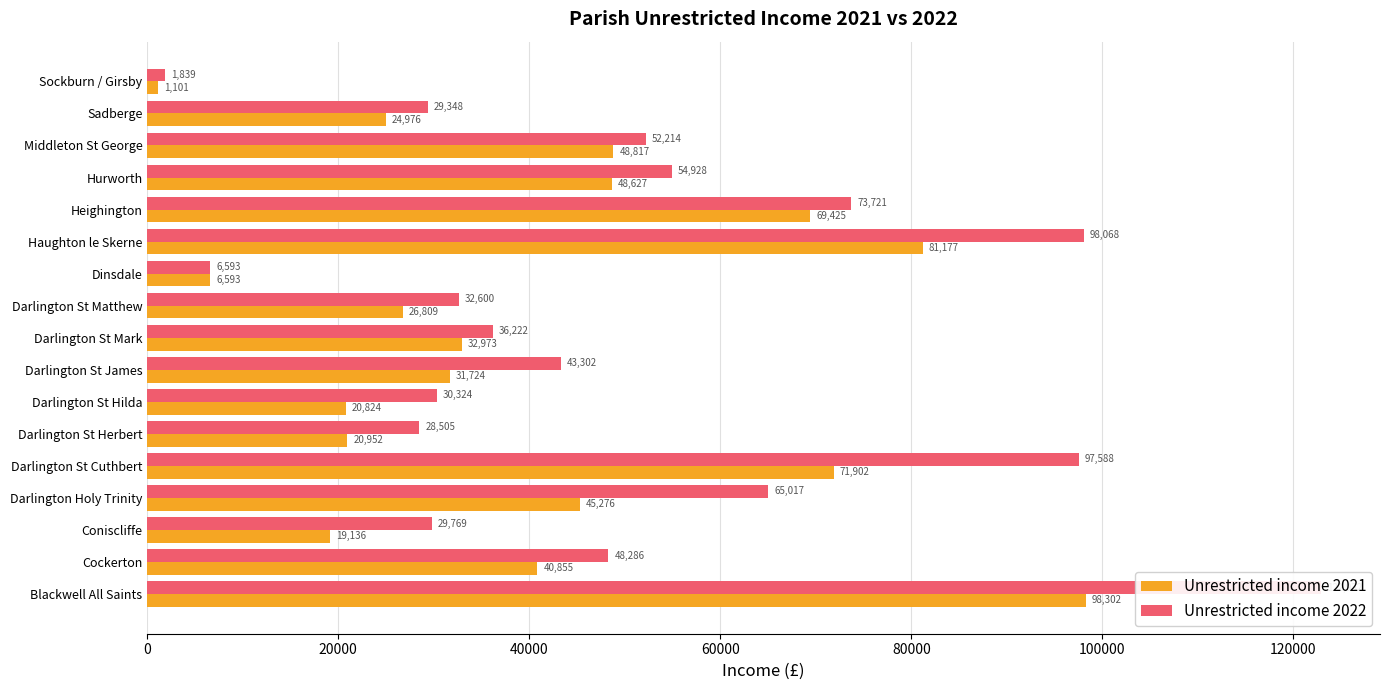

What is the difference between the second highest and minimum values in the Unrestricted income 2021 series?

80076